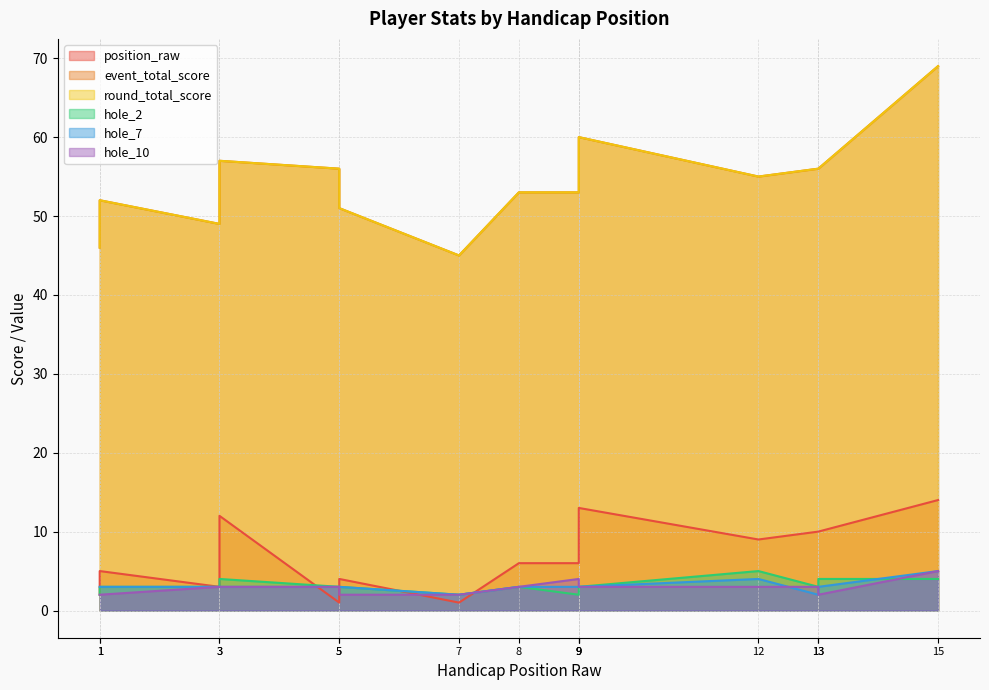

True or false: hole_7 and position_raw intersect in this chart.

True